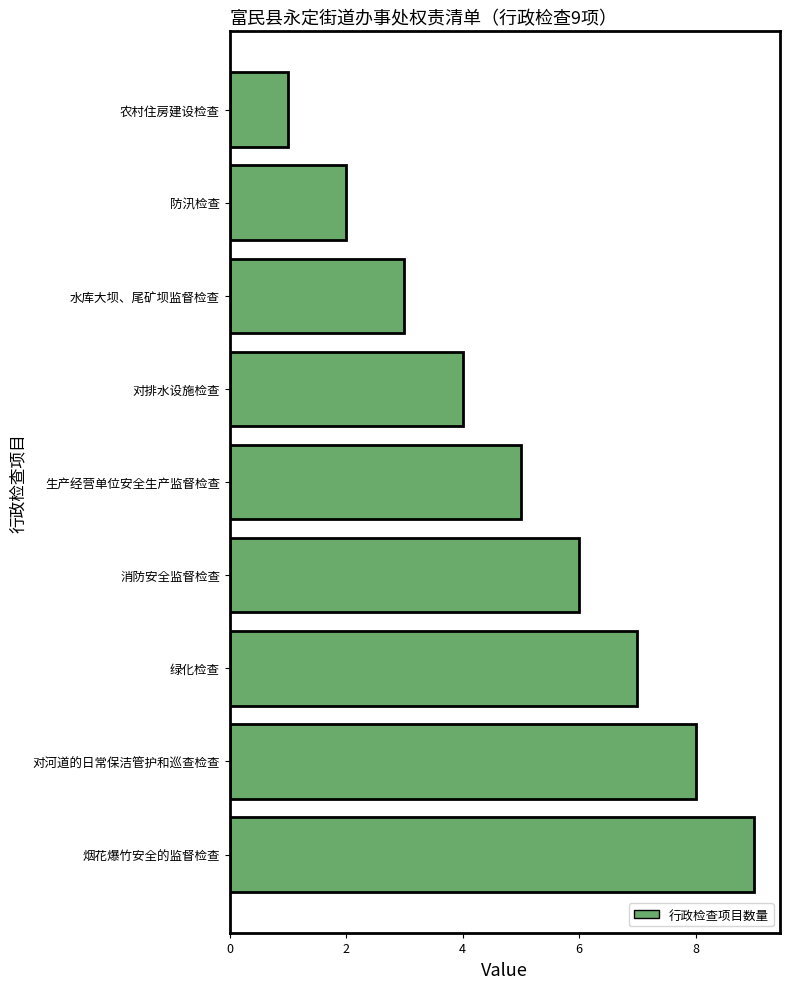

What is the minimum value shown in the chart?

1